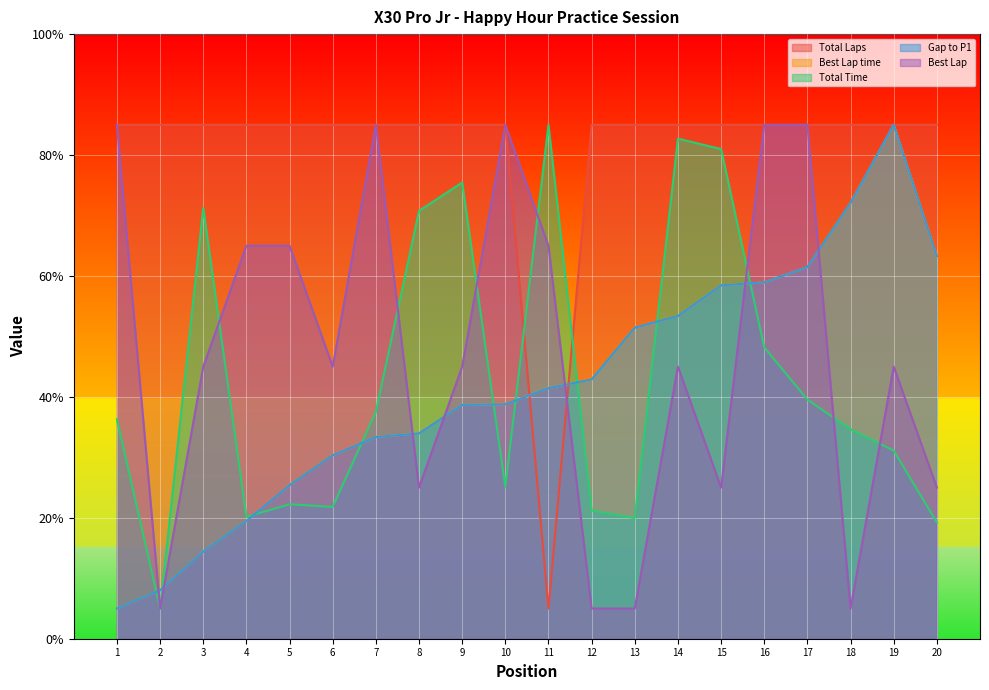

How many Best Lap values are between 25 and 85?

16